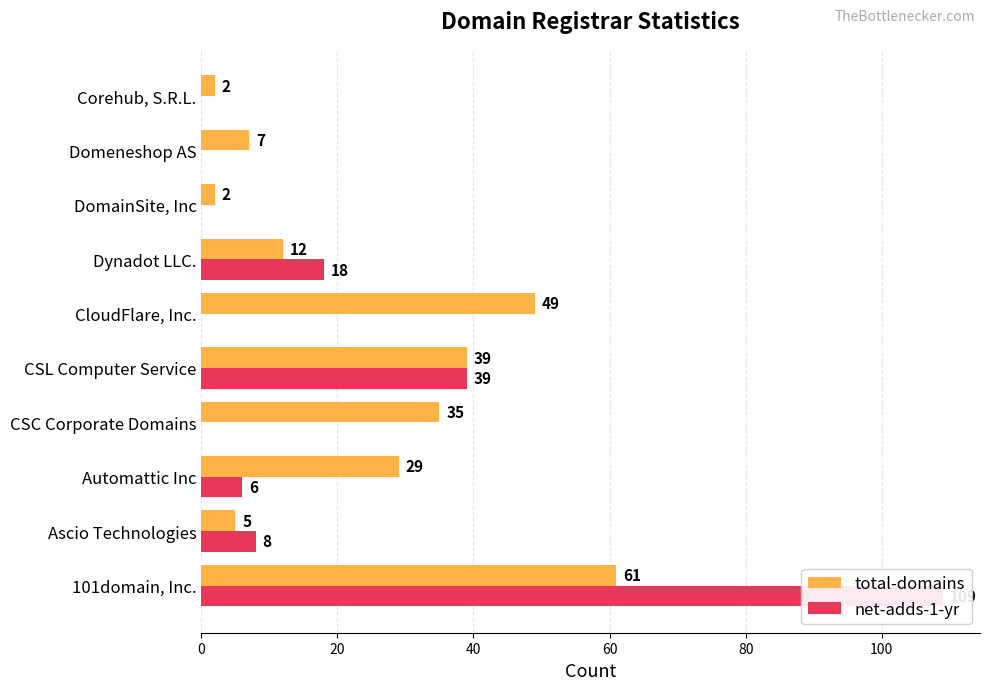

Are the bars grouped side by side (vs. stacked)?

Yes